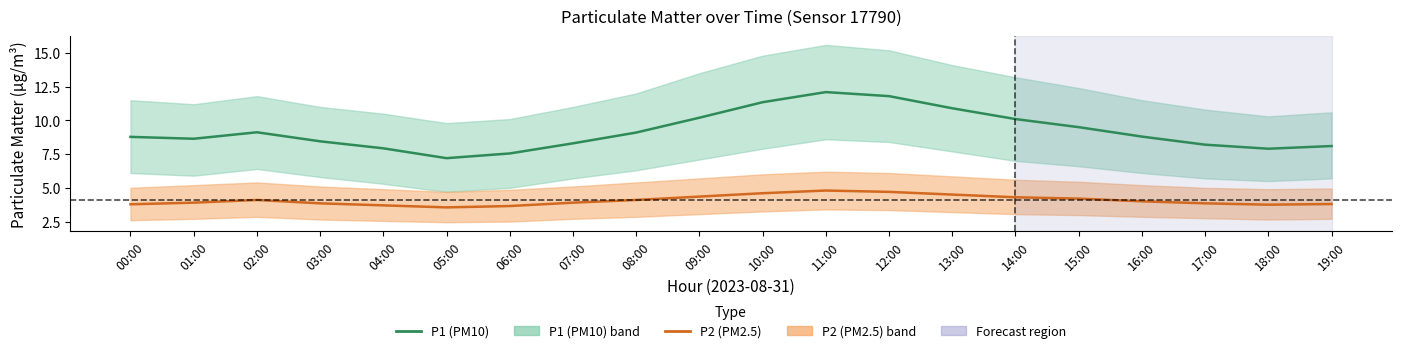

True or false: P2 (PM2.5) and P1 (PM10) intersect in this chart.

False